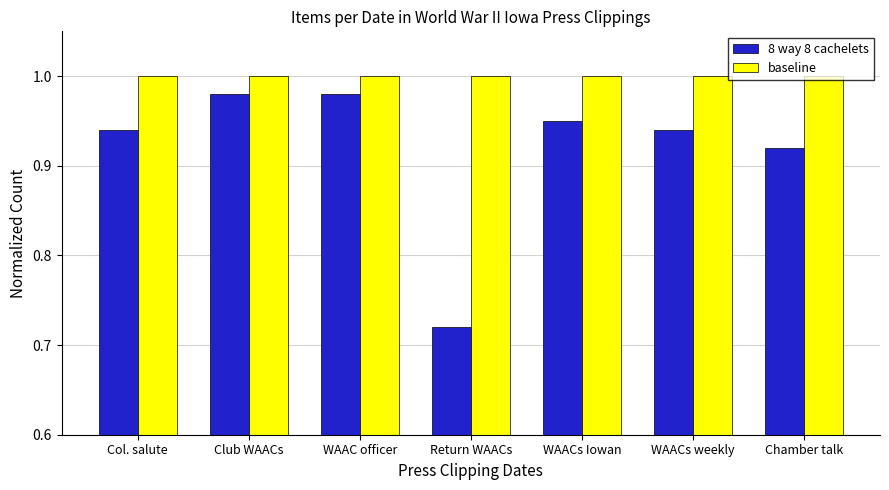

Is the value of baseline at WAAC officer greater than the value of 8 way 8 cachelets at Return WAACs?

Yes